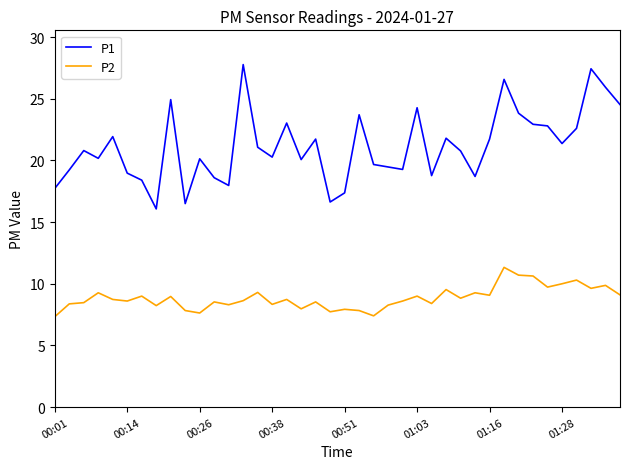

True or false: P1 and P2 cross at least once.

False